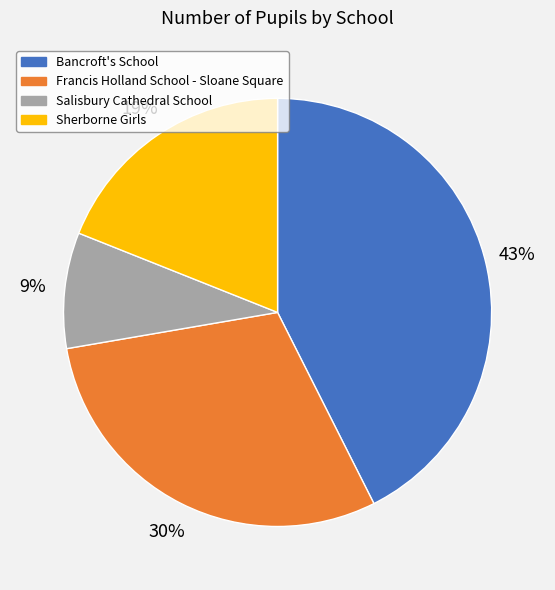

Which slice is the largest?

Bancroft's School